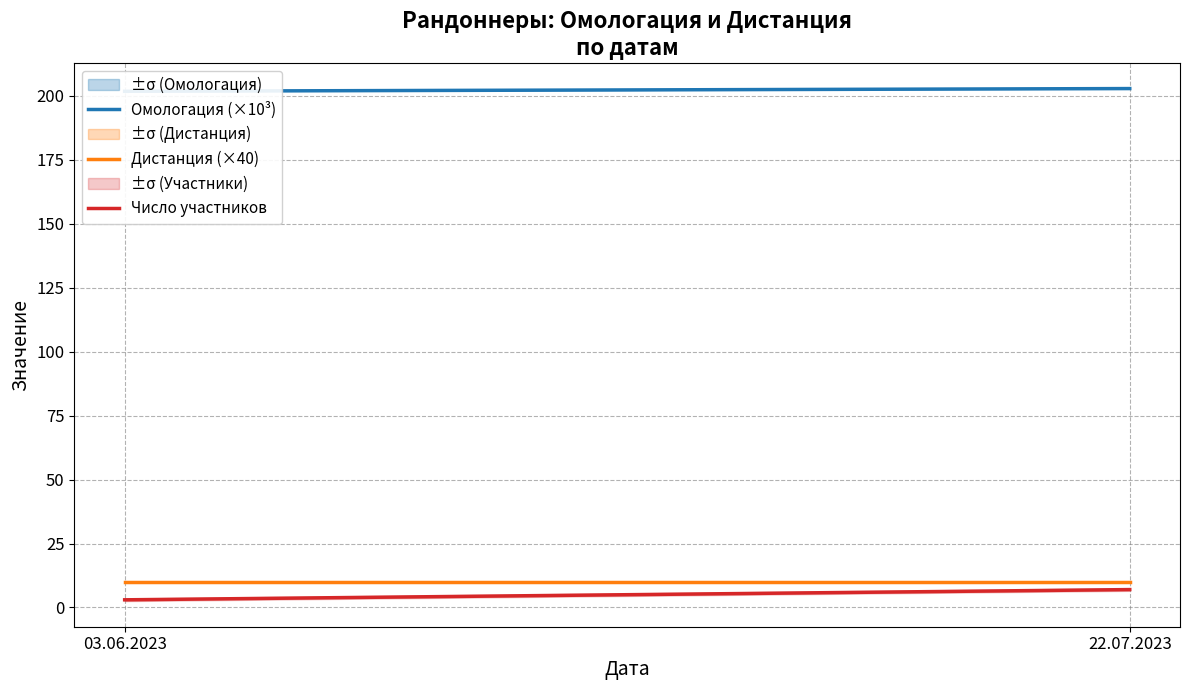

What is the value of the Дистанция (×40) point at the 1st from the left?

10.0